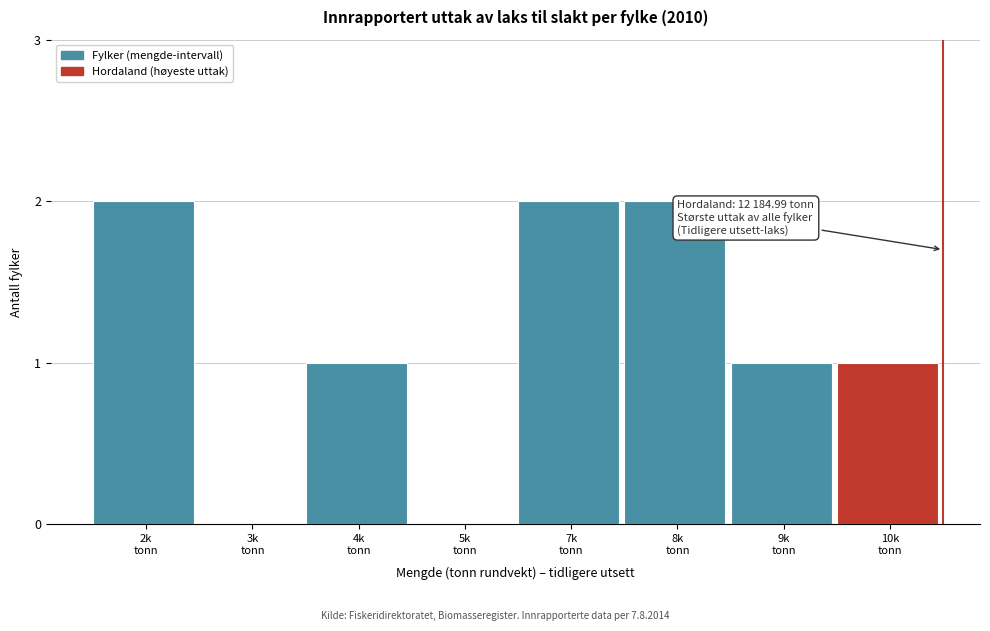

What is the sum of all values?

9